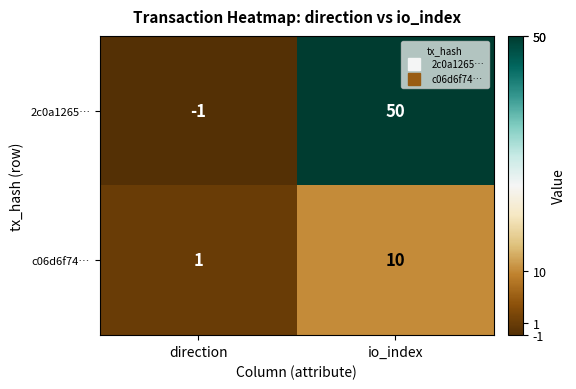

Is it true that 2c0a1265… equals -1 at direction?

True